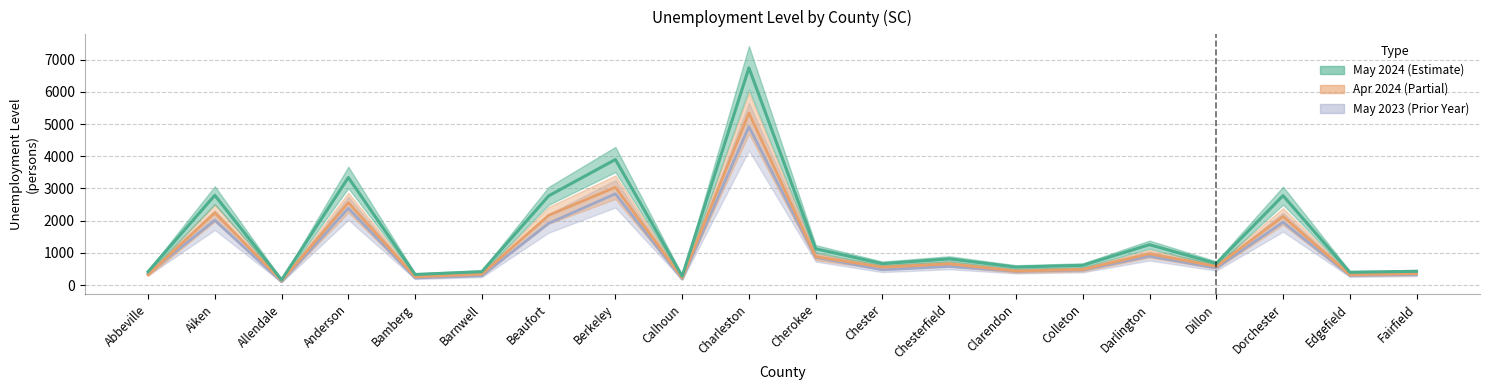

How many lines are shown in the chart?

3